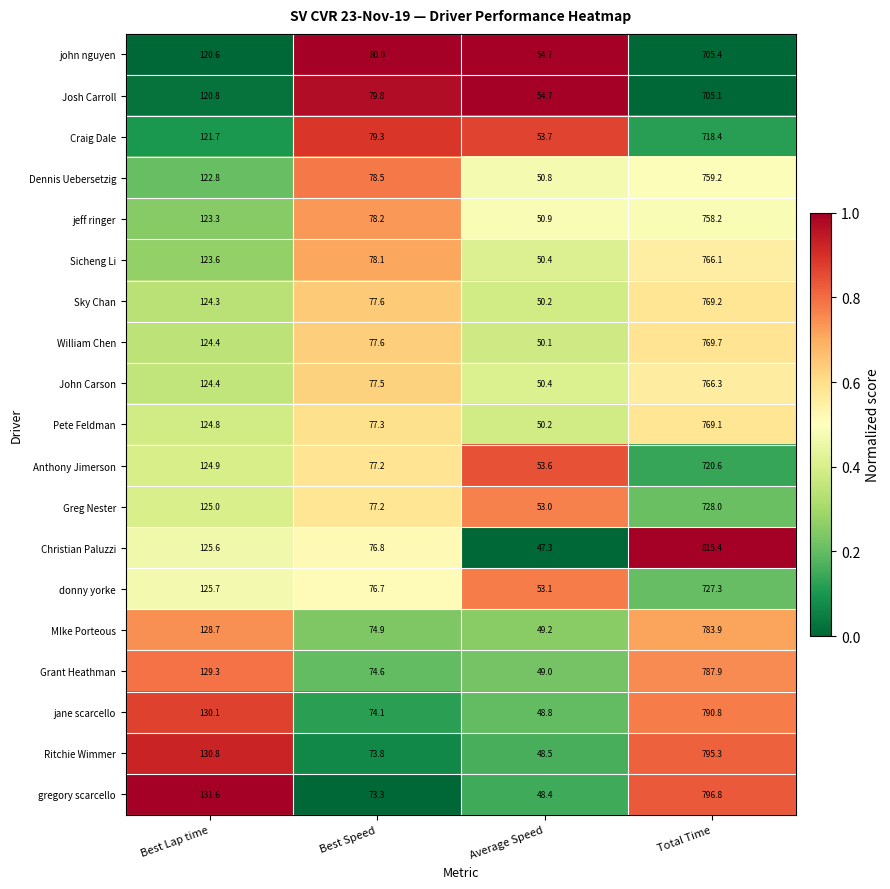

Rank the categories by jane scarcello value from lowest to highest.

Average Speed, Best Speed, Best Lap time, Total Time